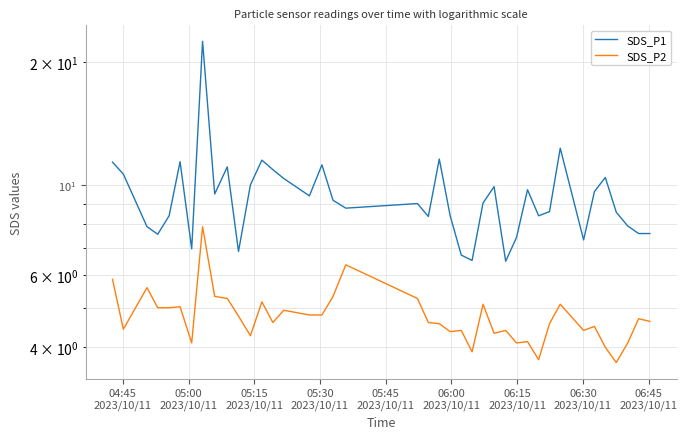

True or false: SDS_P1 and SDS_P2 intersect in this chart.

False